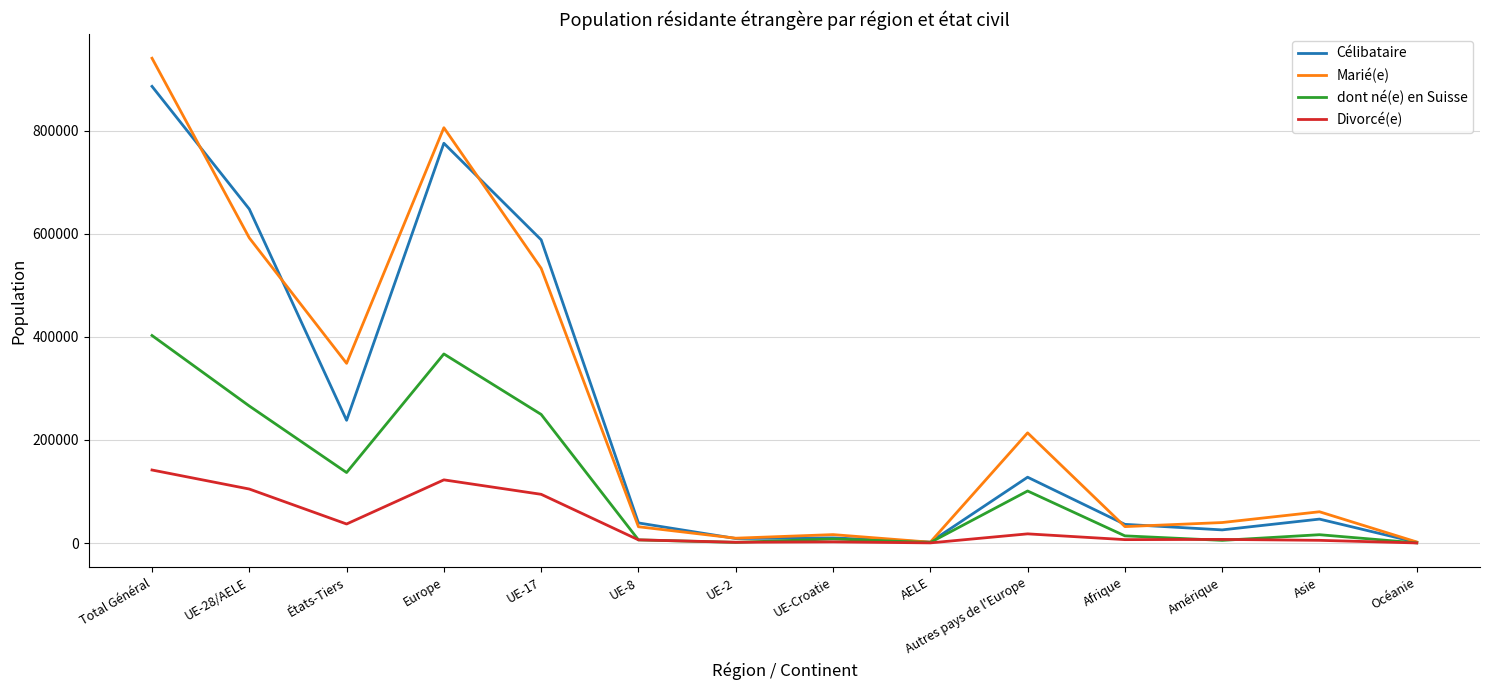

Is the value of Célibataire at Afrique greater than the value of Divorcé(e) at AELE?

Yes